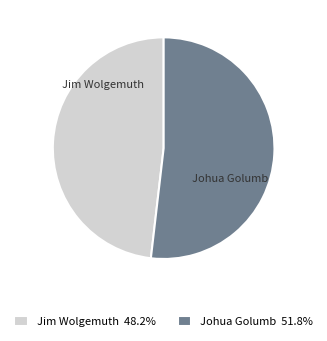

What is the ratio of the value at Johua Golumb to the value at Jim Wolgemuth?

1.1